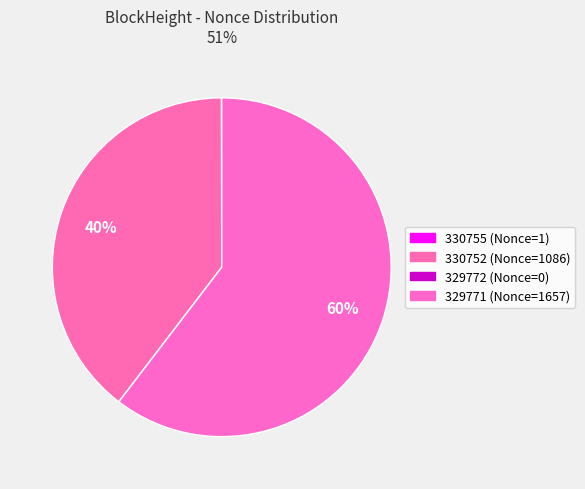

How many segments does this pie chart have?

4